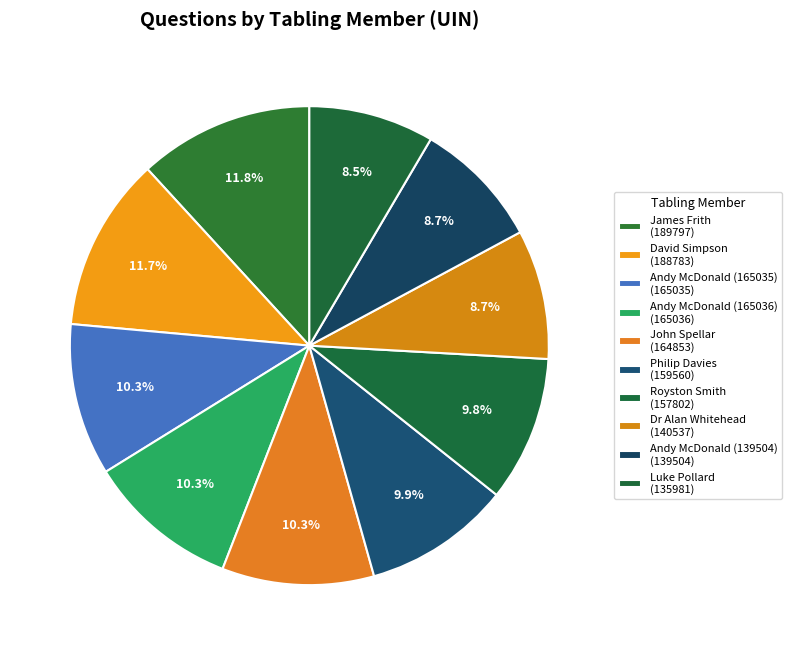

What percentage is the Andy McDonald (165036) slice, to the nearest percent?

10%